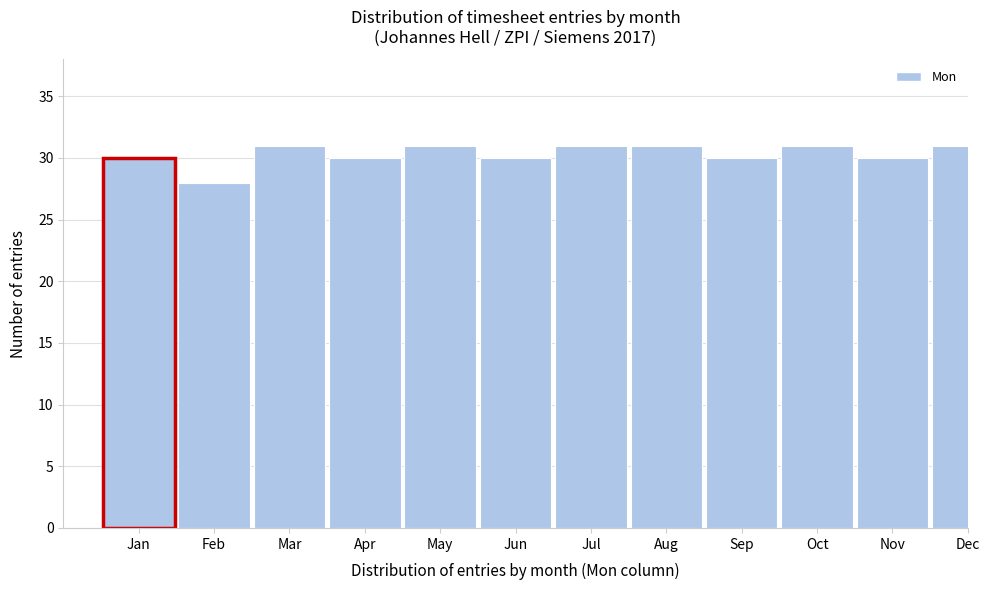

Reading left to right, list all the values displayed in this chart.

Jan=30	Feb=28	Mar=31	Apr=30	May=31	Jun=30	Jul=31	Aug=31	Sep=30	Oct=31	Nov=30	Dec=31